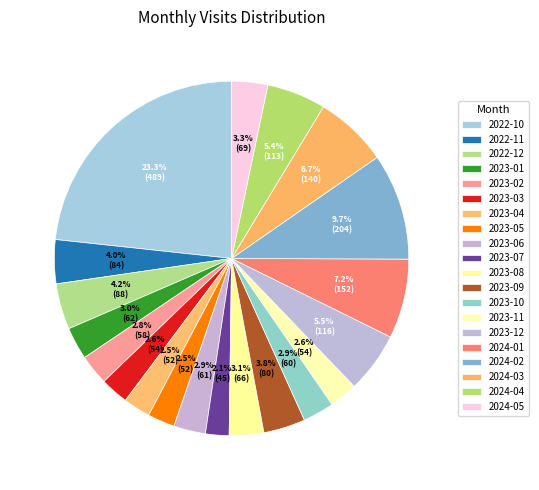

Between 2023-02 and 2023-05, which is larger?

2023-02